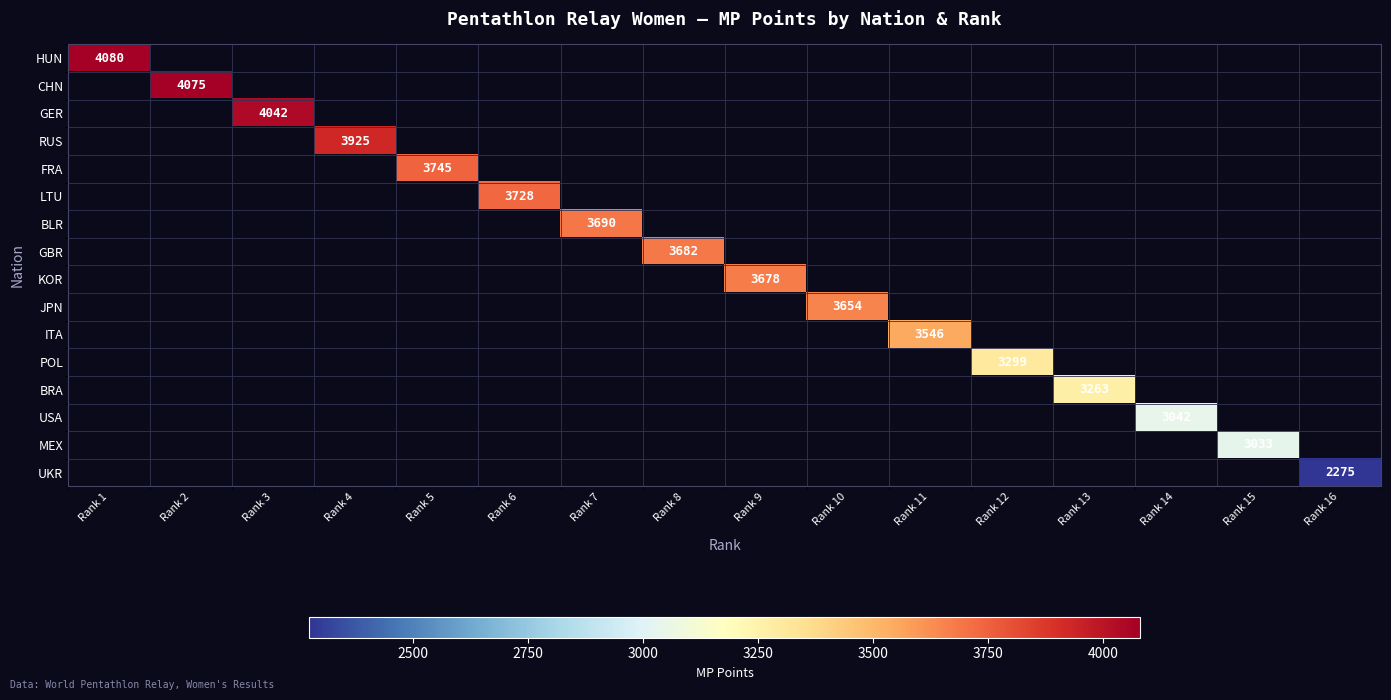

Count the number of data series in this chart.

16